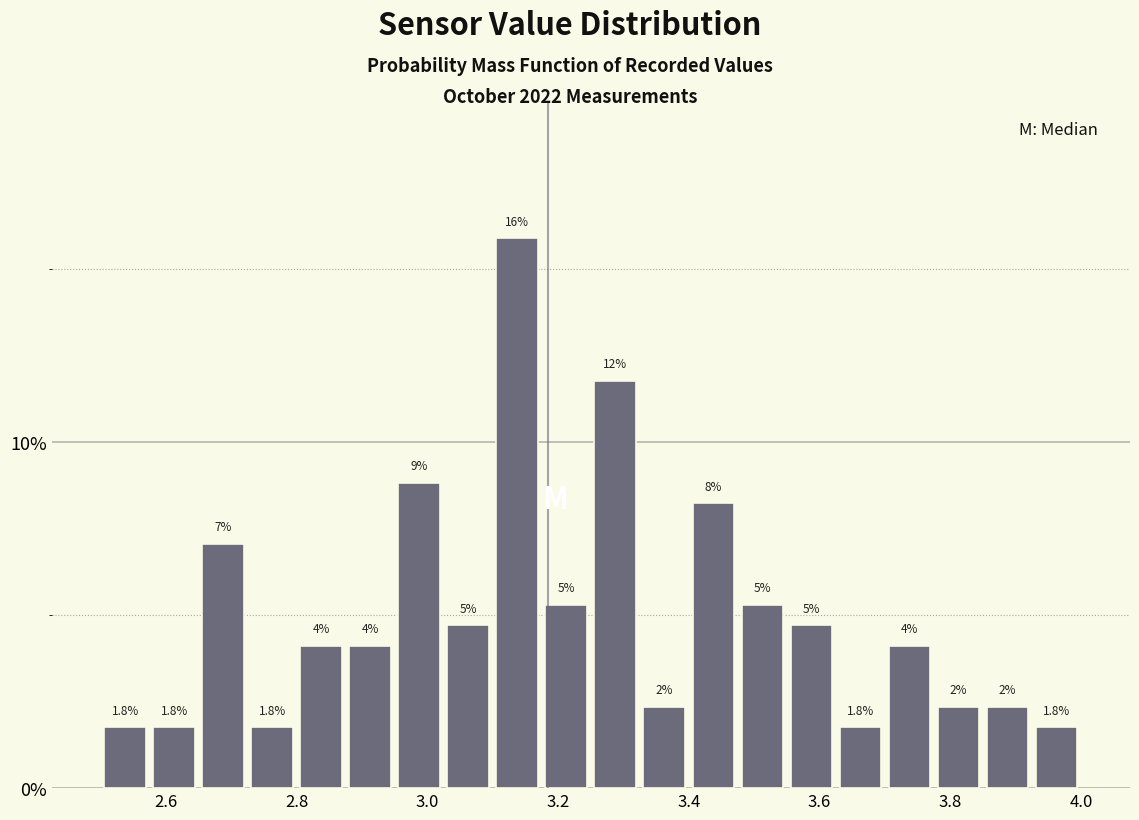

Around what value on the x-axis is the tallest bar? Give the approximate position of its centre, as read against the axis.

3.14